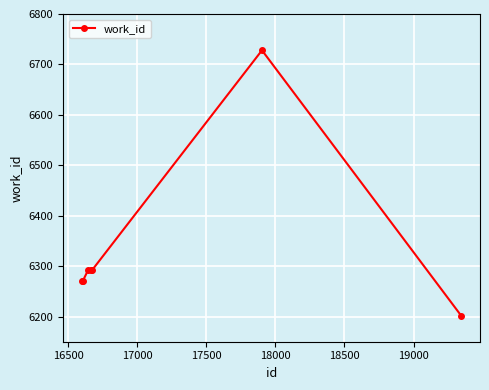

What is the value of the 1st point from the left?

6270